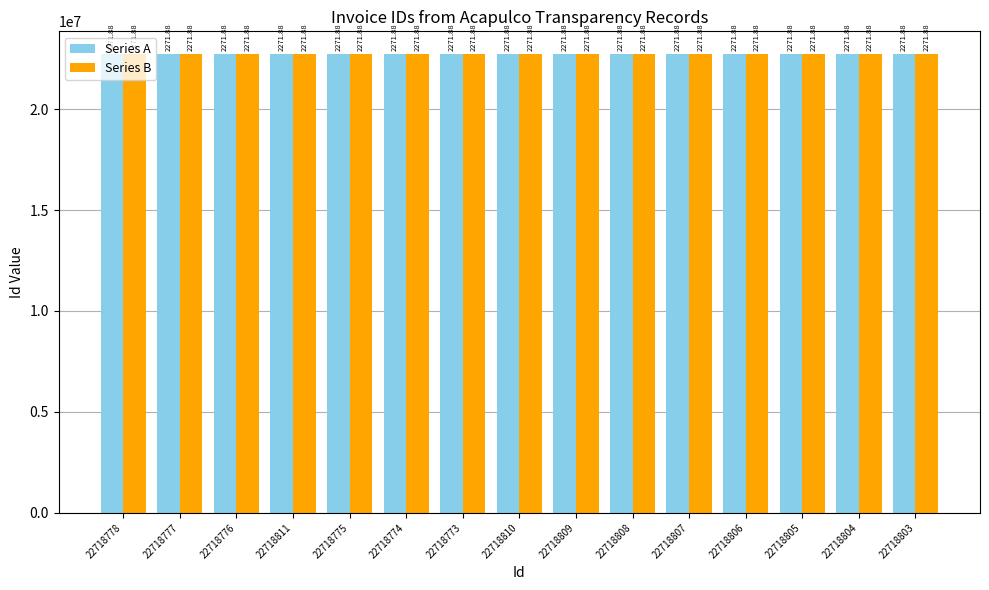

What are all the series names shown in the legend?

Series A, Series B